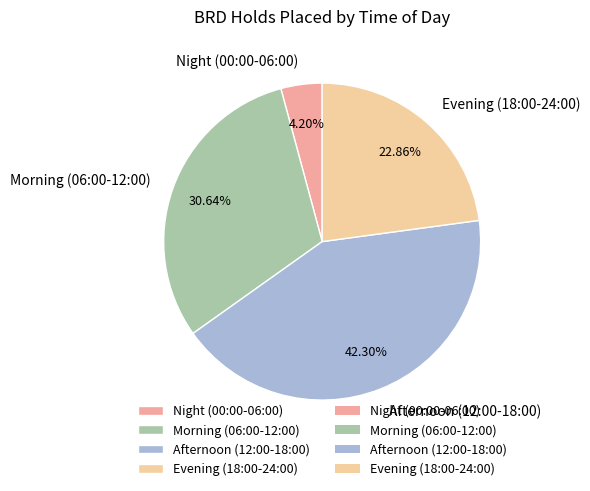

Is the sum of Night (00:00-06:00) and Afternoon (12:00-18:00) greater than half?

No